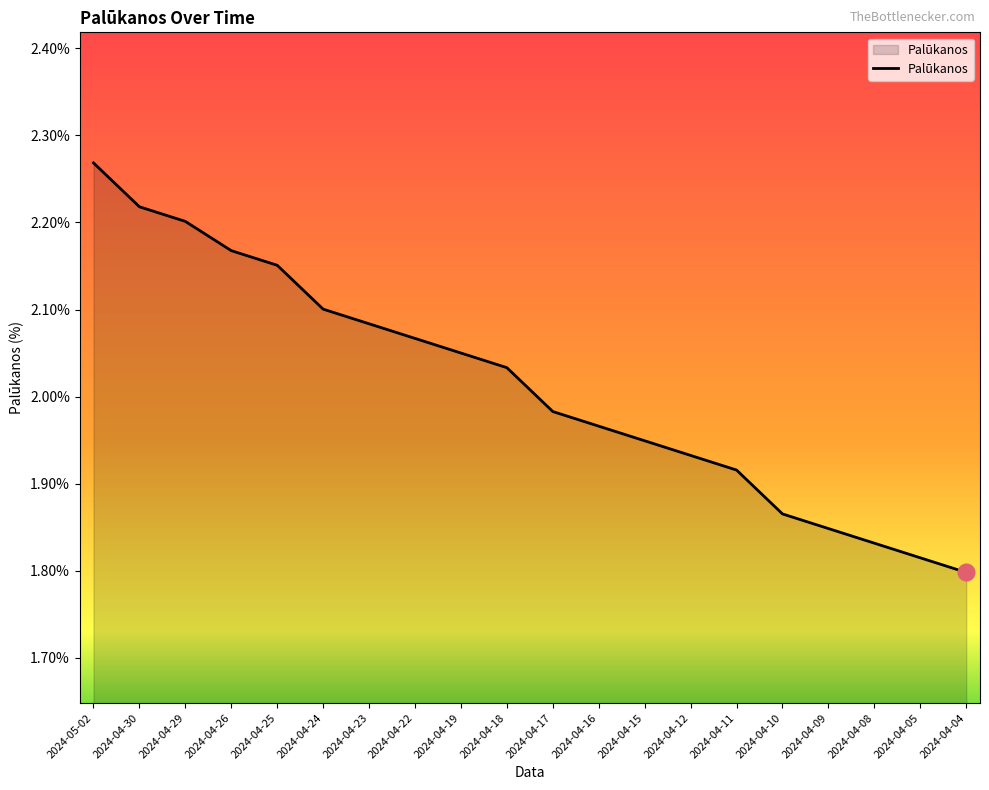

True or false: the data shows 0.5 at 2024-04-04.

False